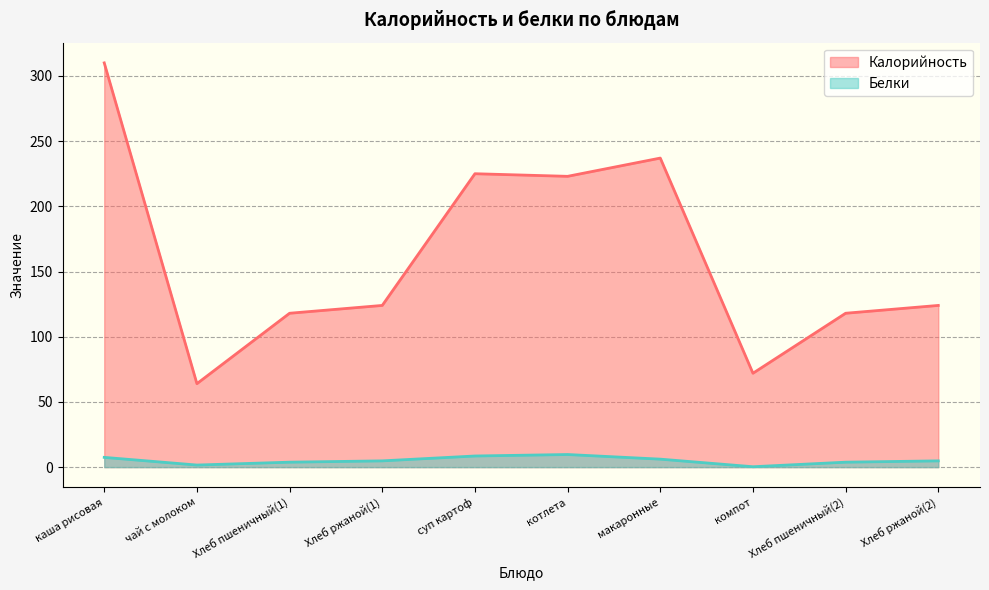

At котлета, list the series in order from smallest to largest.

Белки, Калорийность